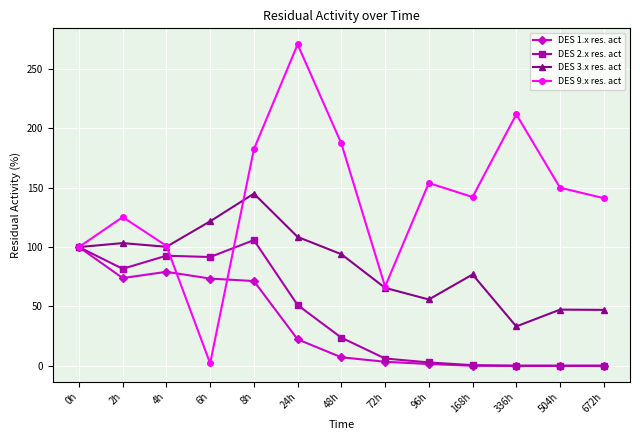

The DES 9.x res. act series shows 20.1 at 72h. True or false?

False